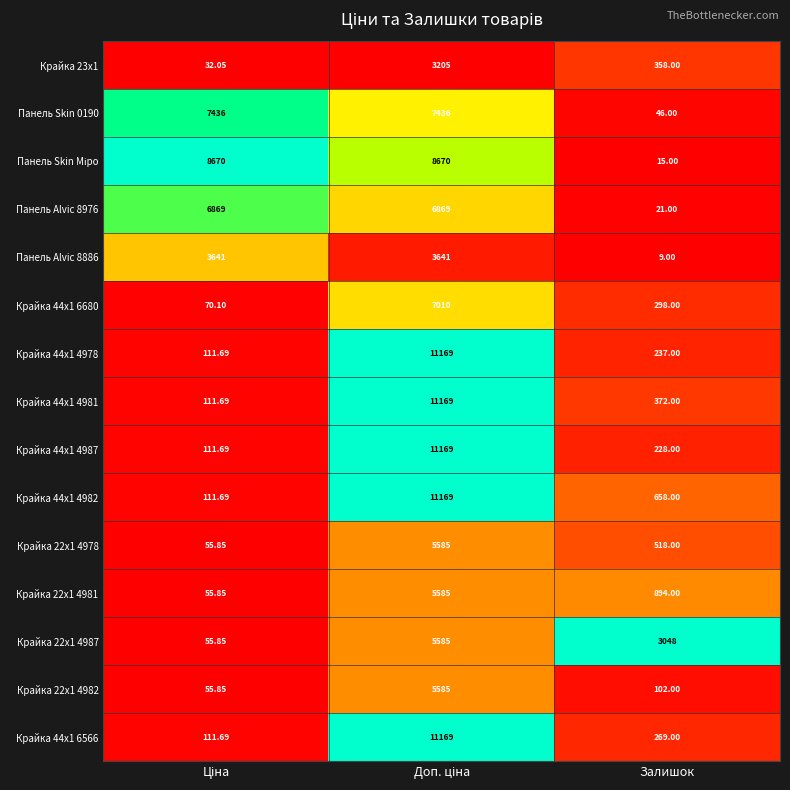

At which label is Крайка 22x1 4978 closest to 2820?

Залишок